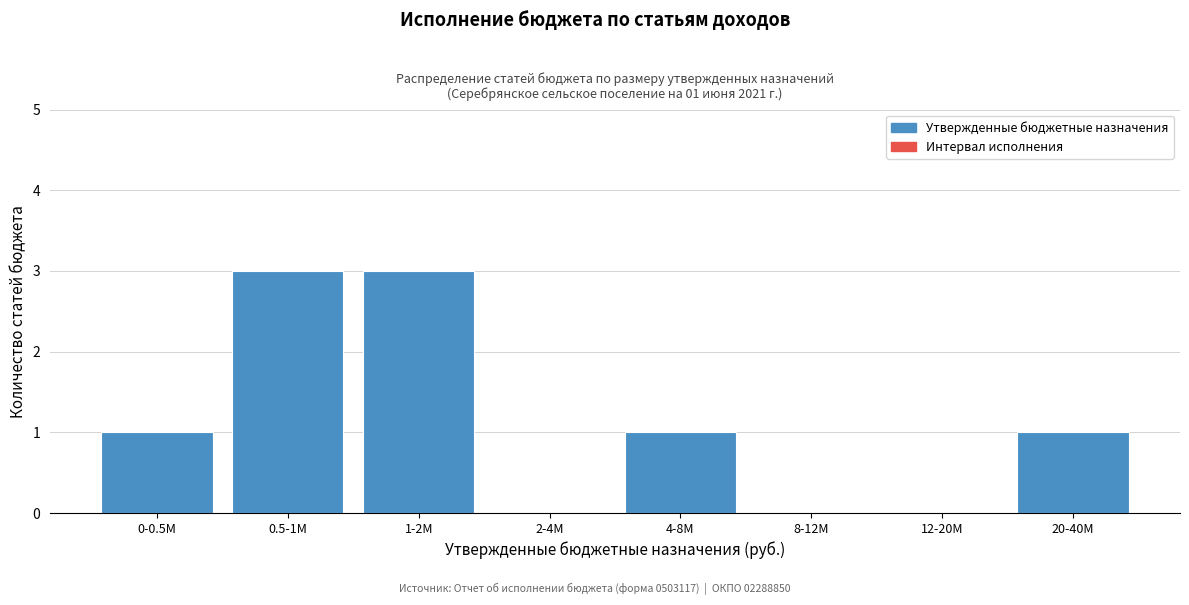

Reading left to right, what are all the values shown in this chart?

0-0.5M=1	0.5-1M=3	1-2M=3	2-4M=0	4-8M=1	8-12M=0	12-20M=0	20-40M=1